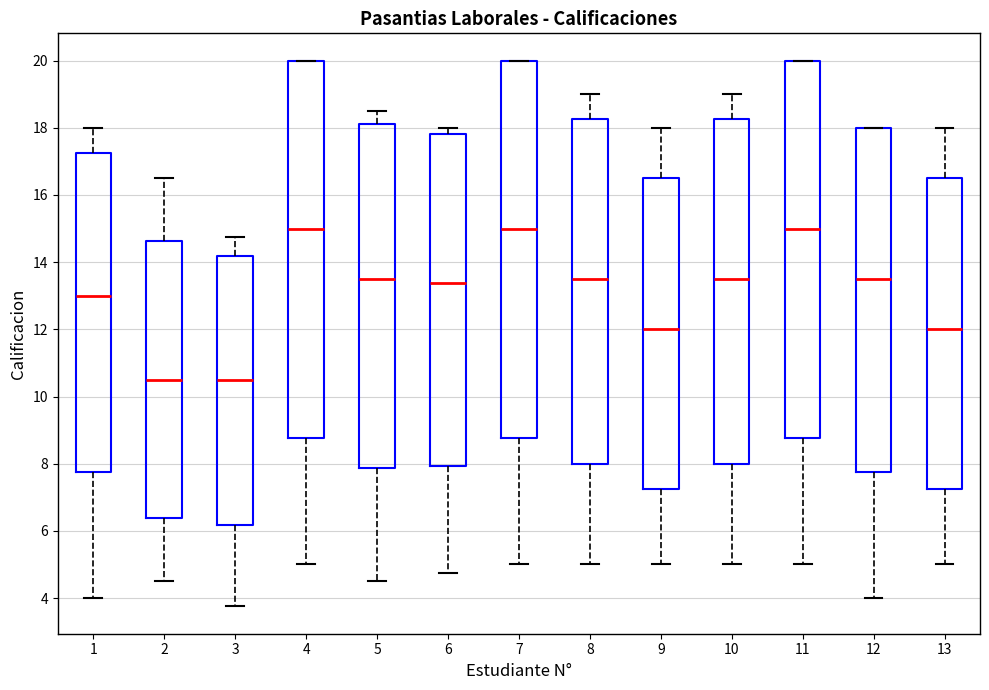

Where is the lower edge of the box at x = 6 on the y-axis? The values are not printed on the chart, so give them approximately, as read against the axis.

8.0